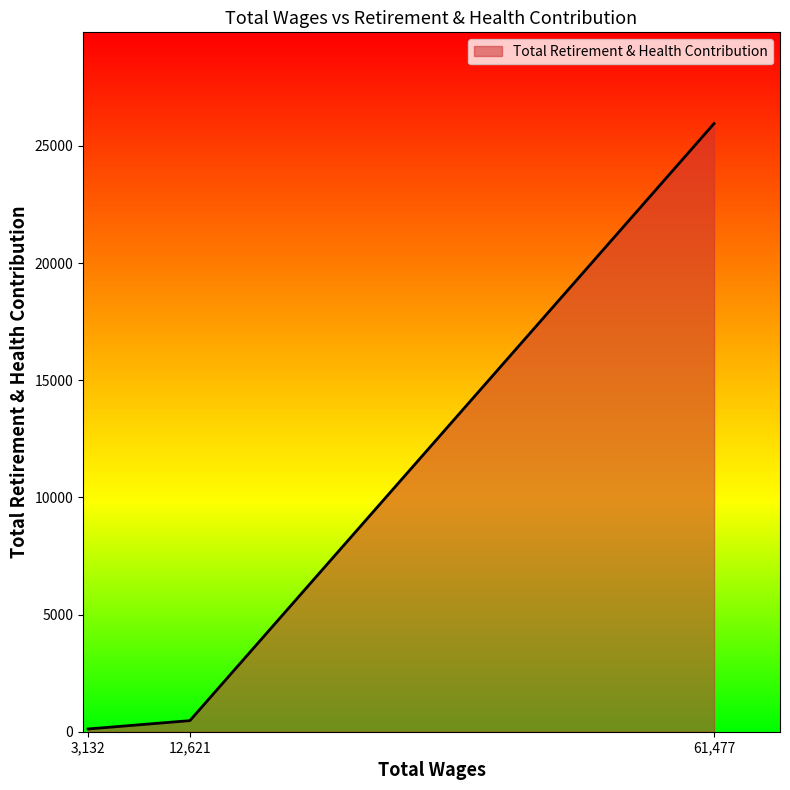

List the labels in order of value, smallest first.

3,132, 12,621, 61,477